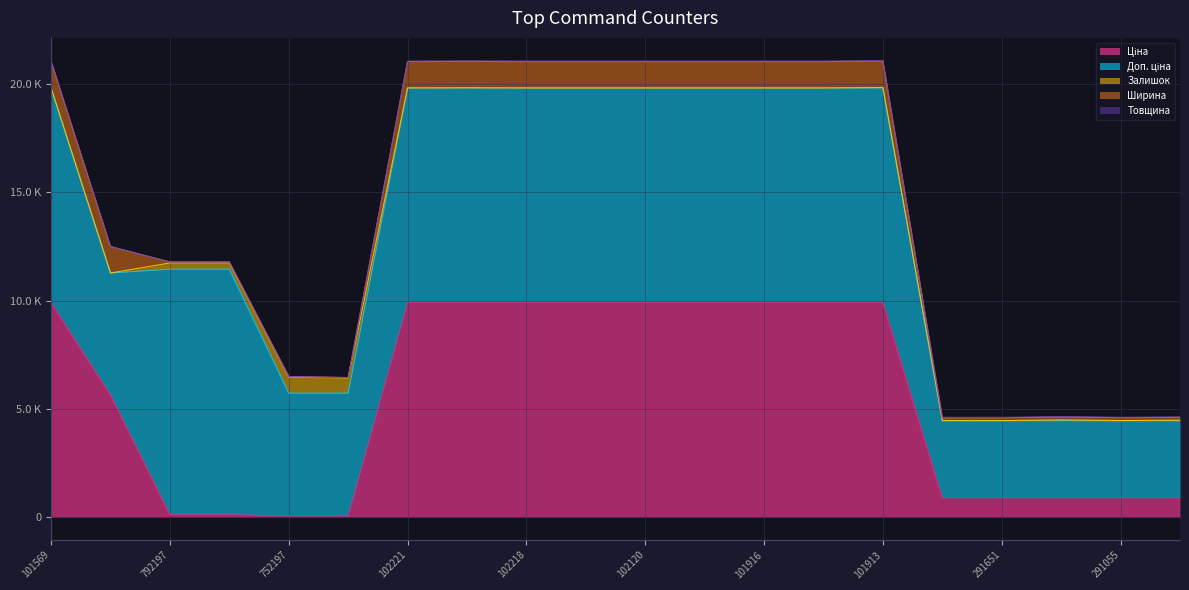

At 285101913, list the series in order from largest to smallest.

Ціна, Доп. ціна, Ширина, Залишок, Товщина